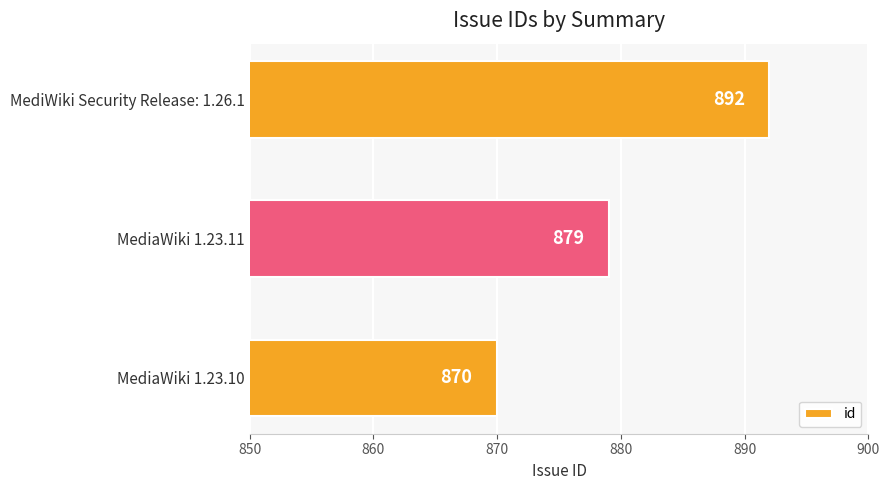

Where is the data nearest to the value 881?

MediaWiki 1.23.11